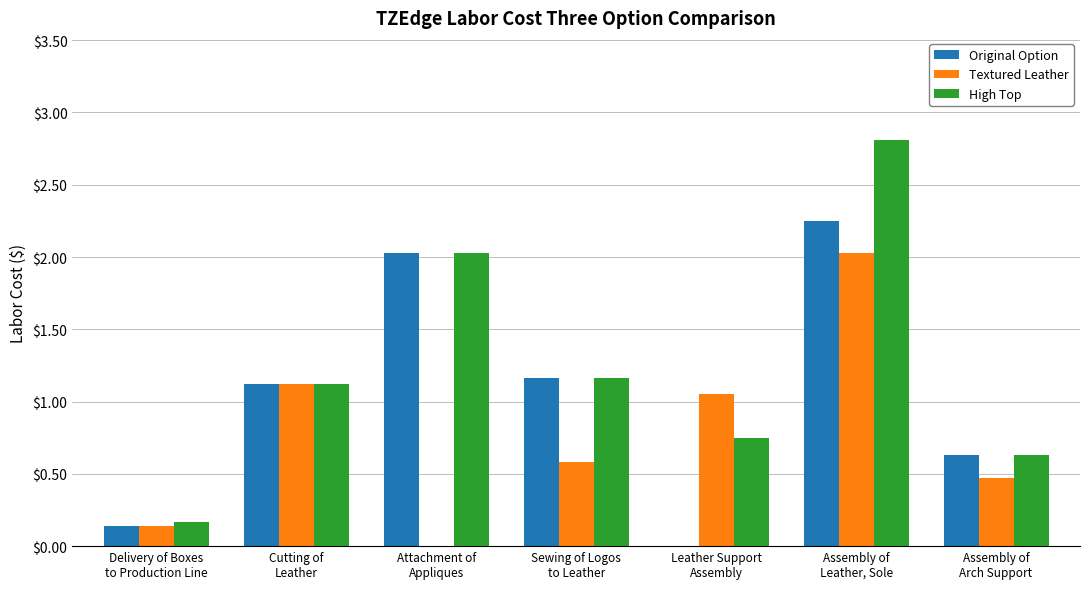

At which label does Original Option first exceed 1?

Cutting of
Leather